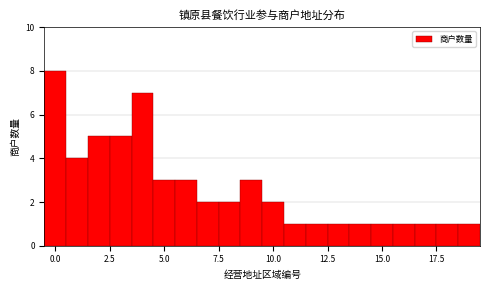

Read against the x-axis, roughly where is the centre of the tallest bar?

0.0